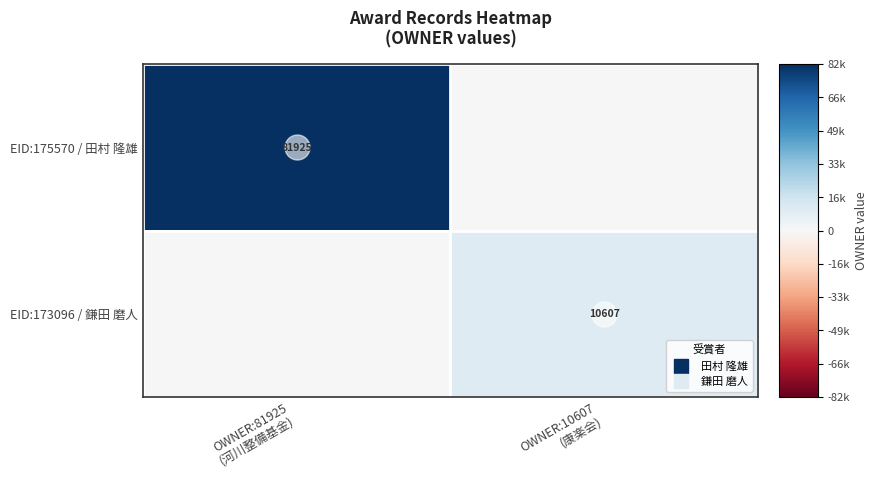

Between OWNER:10607
(康楽会) and OWNER:81925
(河川整備基金), which is larger?

OWNER:81925
(河川整備基金)